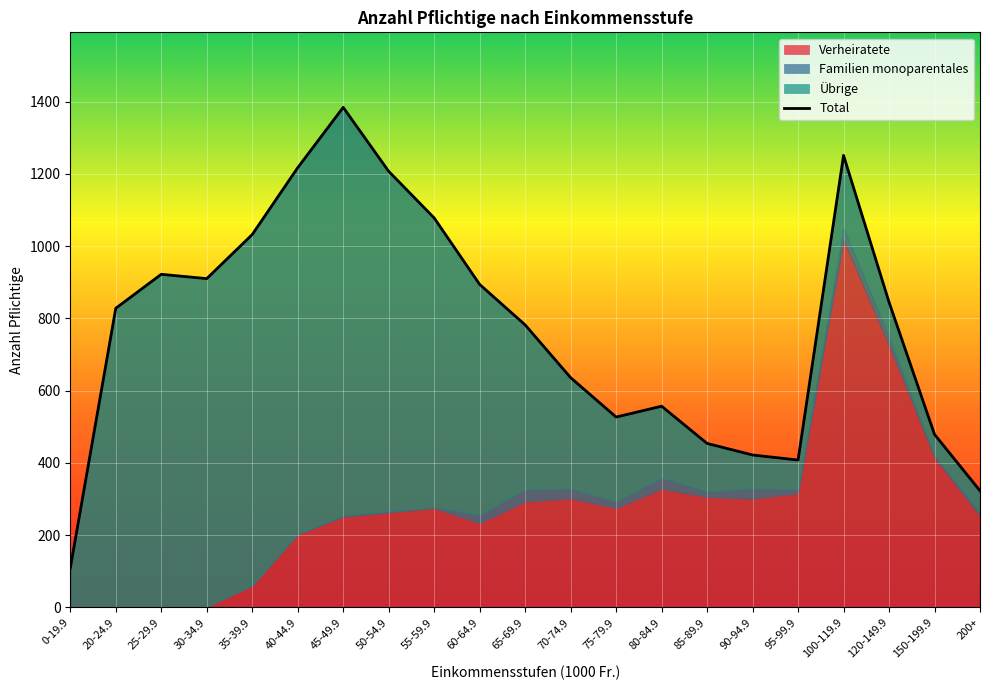

List the labels in order of value, smallest first.

0-19.9, 200+, 95-99.9, 90-94.9, 85-89.9, 150-199.9, 75-79.9, 80-84.9, 70-74.9, 65-69.9, 20-24.9, 120-149.9, 60-64.9, 30-34.9, 25-29.9, 35-39.9, 55-59.9, 50-54.9, 40-44.9, 100-119.9, 45-49.9